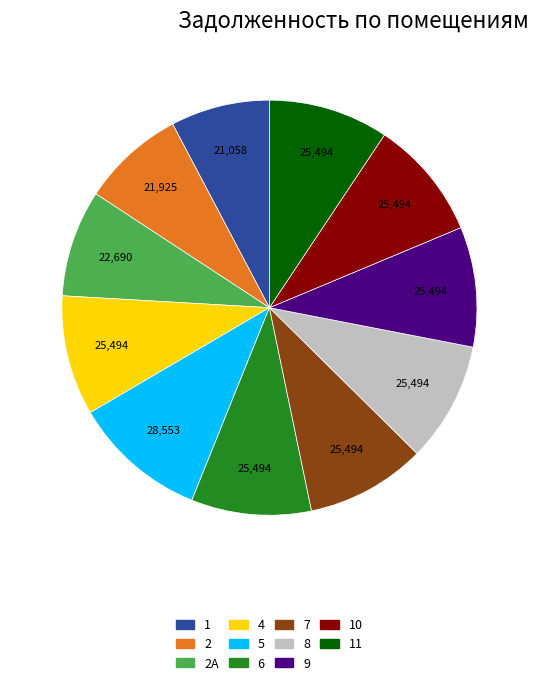

Is there any slice that represents more than half of the pie?

No